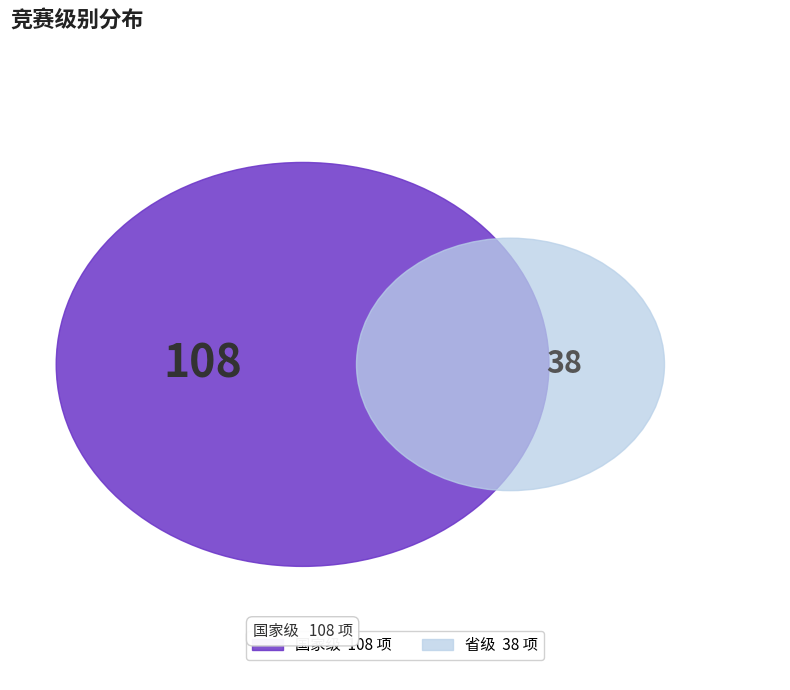

What is the ratio of the value at 省级 to the value at 国家级?

0.4